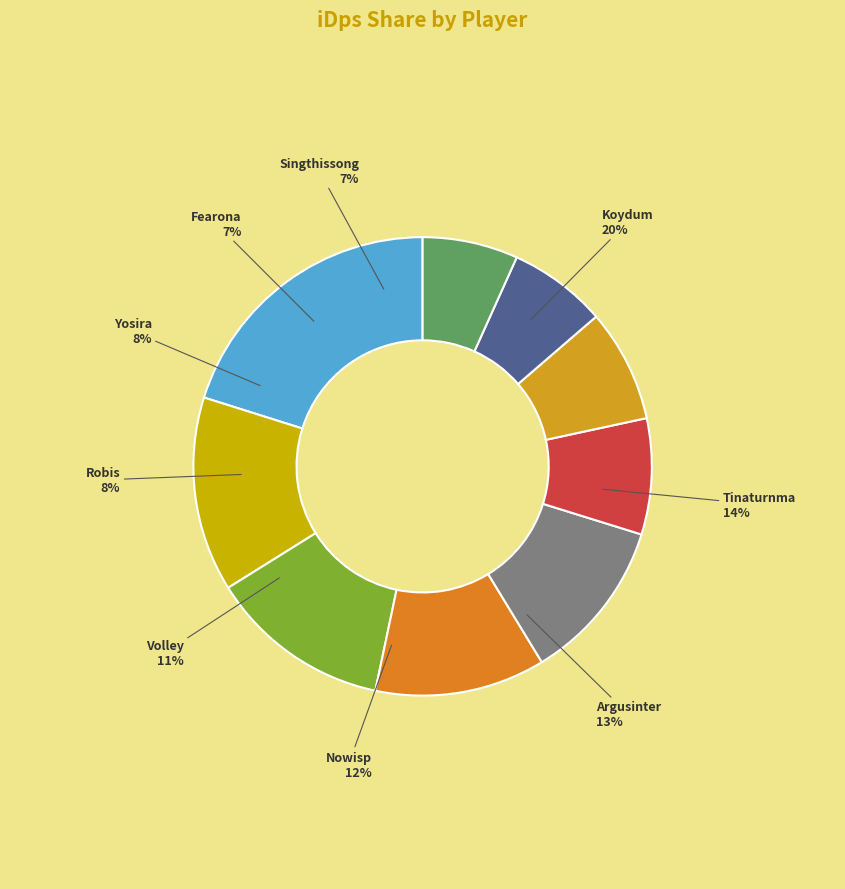

To the nearest percent, what portion does Robis represent?

8%